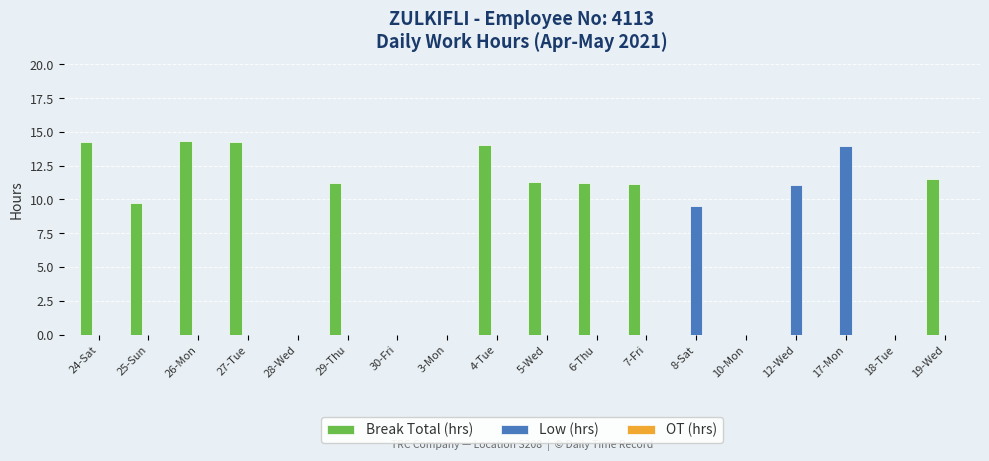

At which label does Break Total (hrs) first exceed 11?

24-Sat